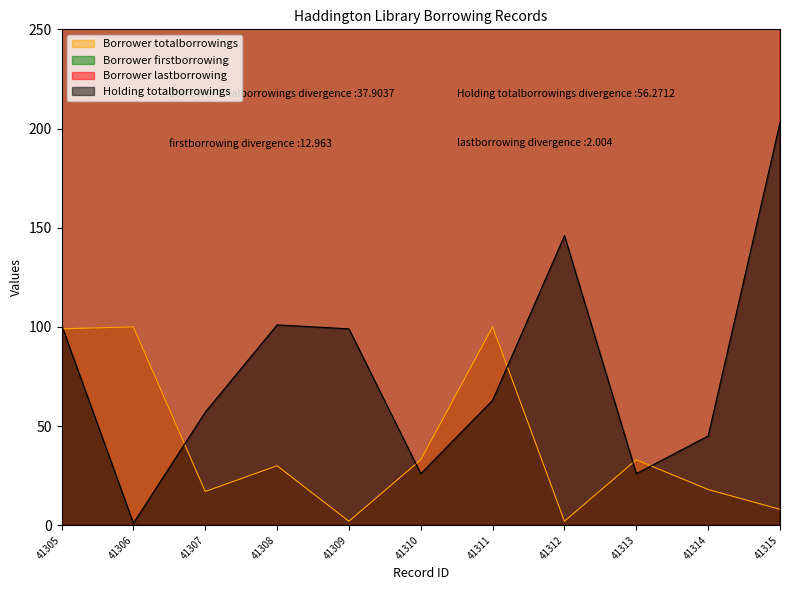

Which series changed the most between 41311 and 41313?

Borrower totalborrowings